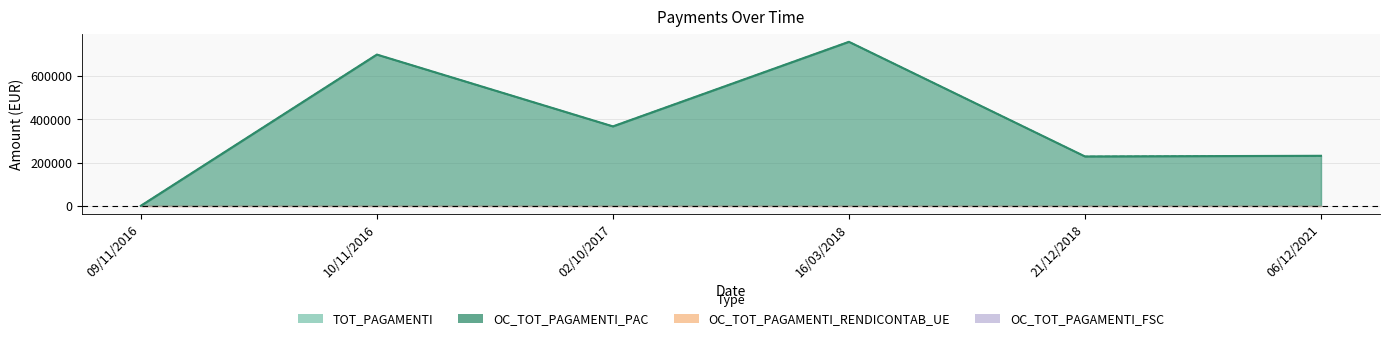

Which series has the largest total across all categories?

TOT_PAGAMENTI